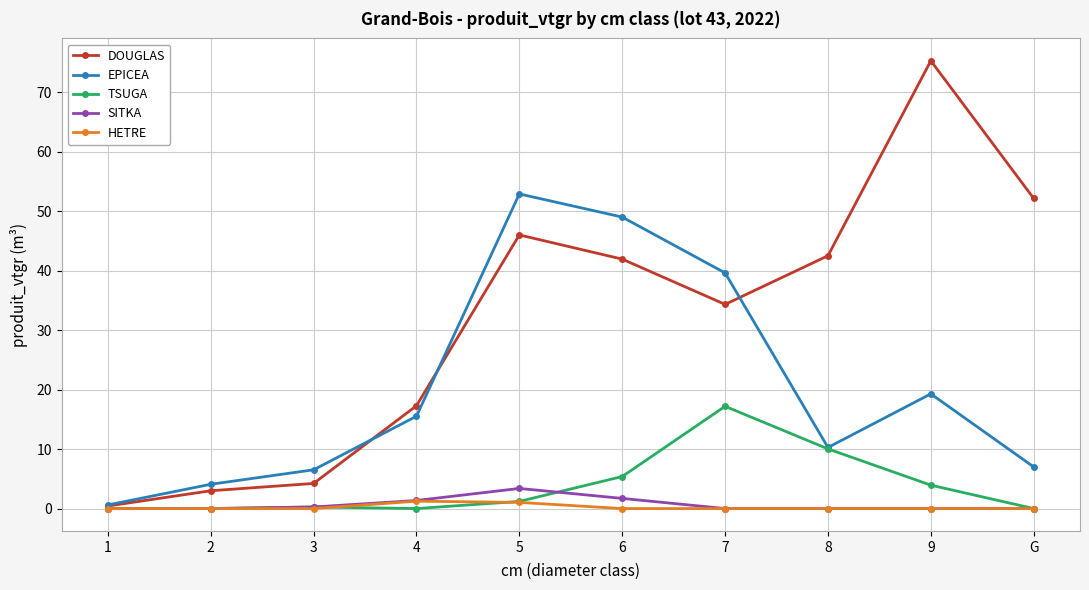

At which category does EPICEA reach its first local peak?

5